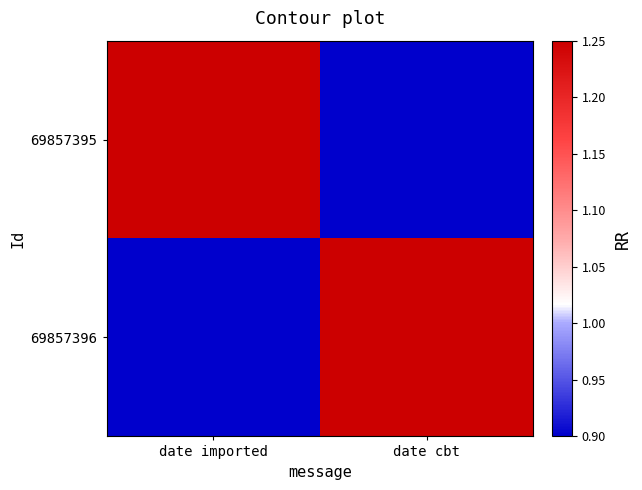

Reading left to right, list all the values displayed in this chart.

69857395: date imported=1.2	date cbt=0.9
69857396: date imported=0.9	date cbt=1.2